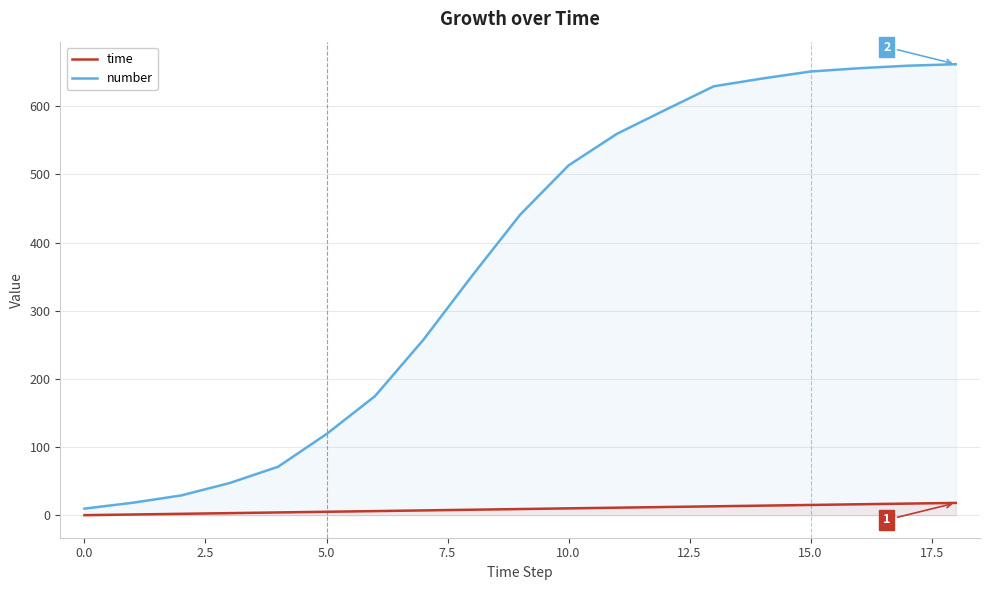

Reading left to right, transcribe all the data shown in this chart.

time: 0.0	1.0	2.0	3.0	4.0	5.0	6.0	7.0	8.0	9.0	10.0	11.0	12.0	13.0	14.0	15.0	16.0	17.0	18.0
number: 9.6	18.3	29.0	47.2	71.1	119.1	174.6	257.3	350.7	441.0	513.3	559.7	594.8	629.4	640.8	651.1	655.9	659.6	661.8